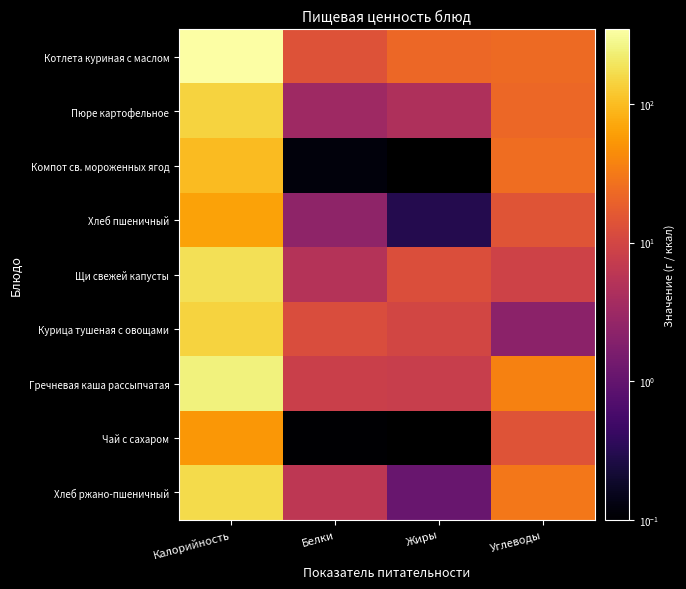

What is the average value of the Пюре картофельное series?

42.9